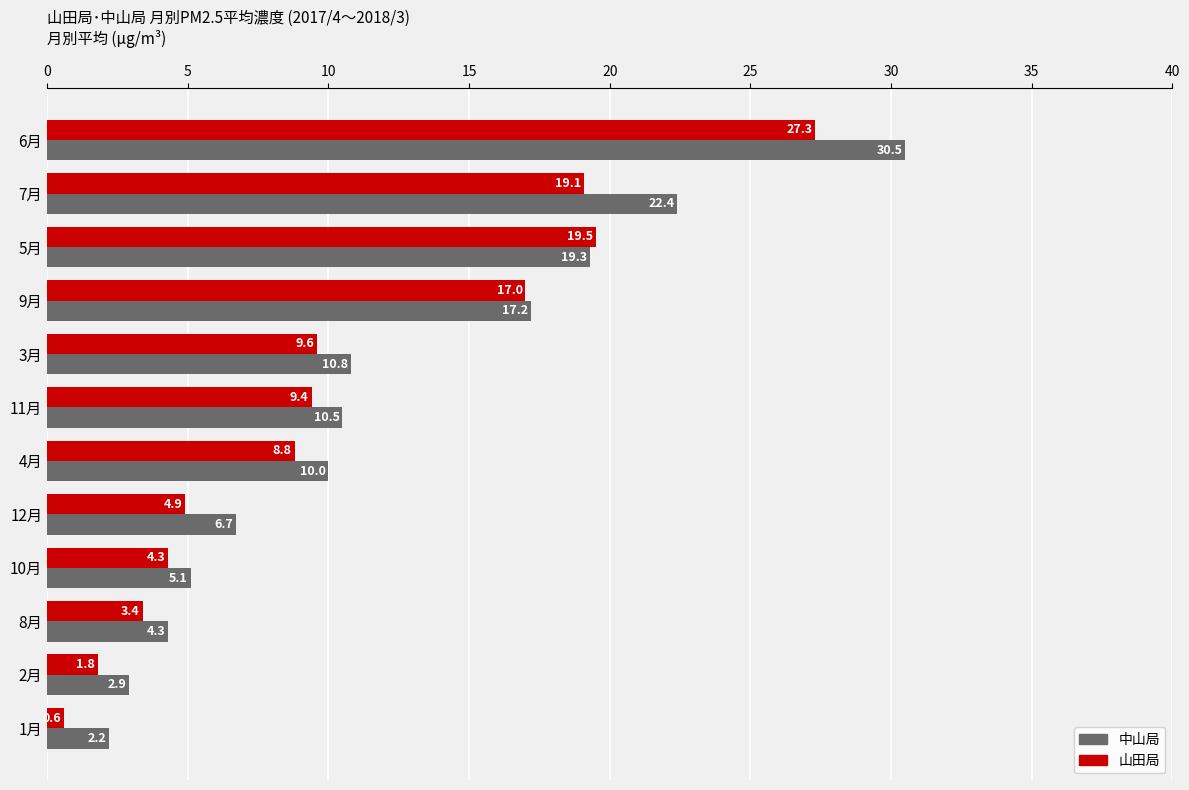

What is the minimum value shown in the chart?

0.6